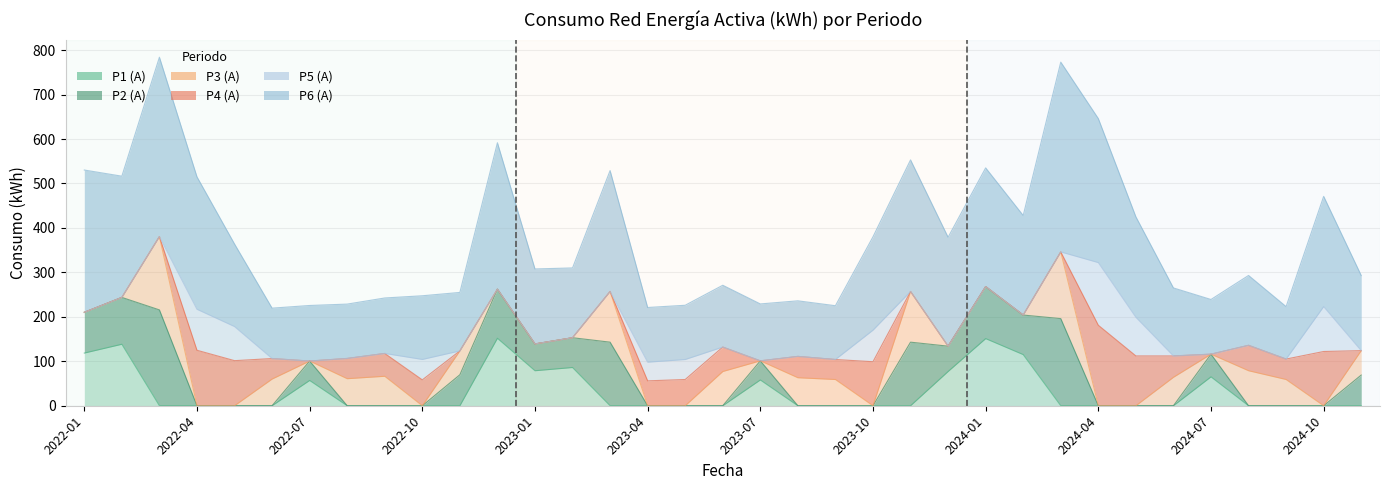

Which category has the lowest value in the P4 (A) series?

2022-01